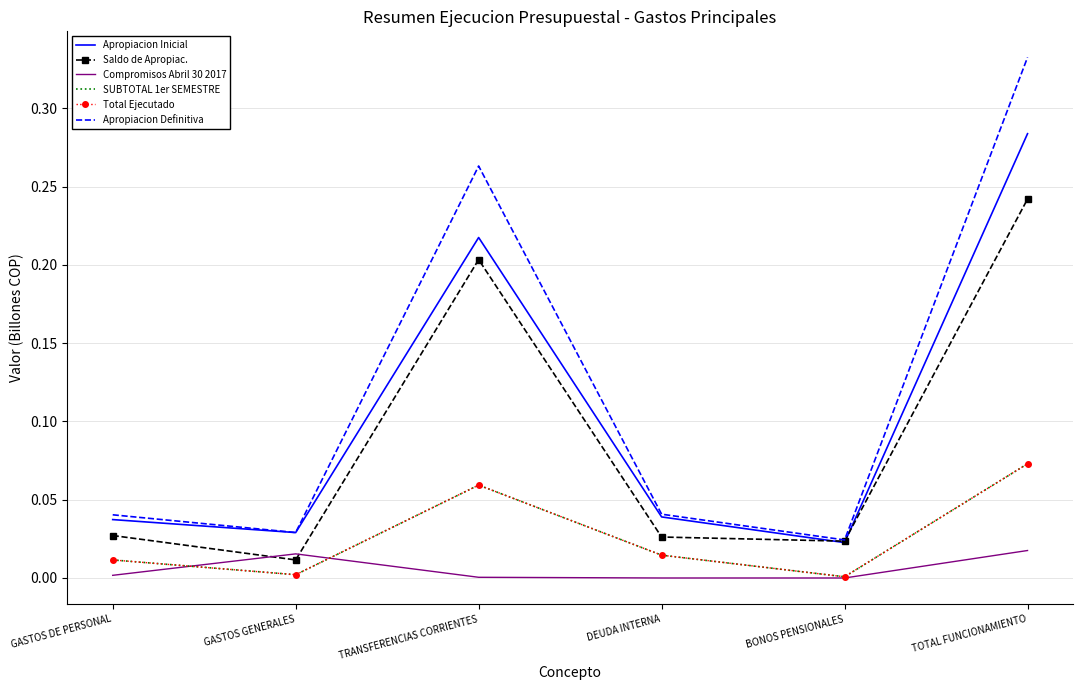

What are all the series names shown in the legend?

Apropiacion Inicial, Saldo de Apropiac., Compromisos Abril 30 2017, SUBTOTAL 1er SEMESTRE, Total Ejecutado, Apropiacion Definitiva